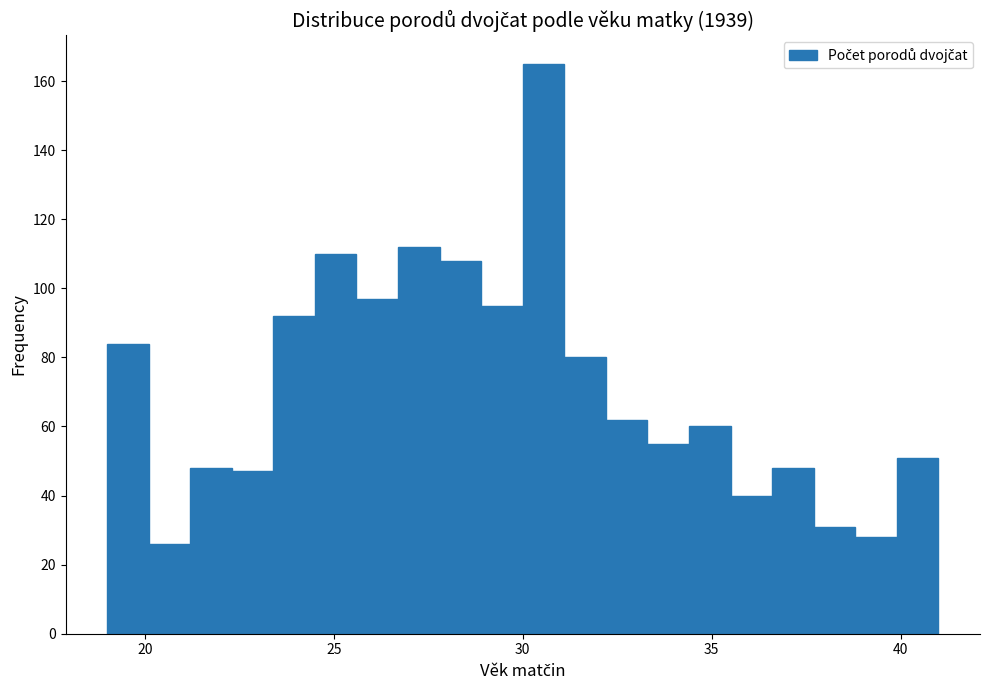

Read against the x-axis, roughly where is the centre of the tallest bar?

30.5